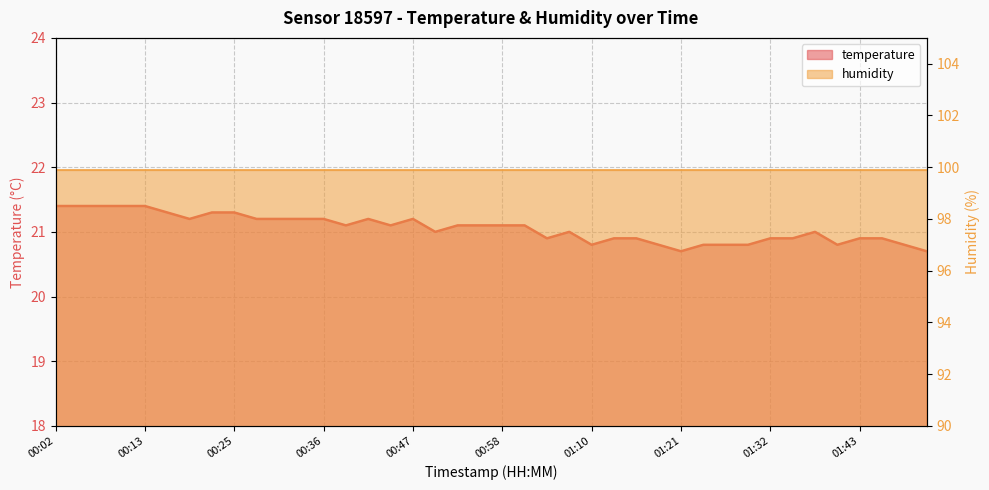

How many values are below 21?

16